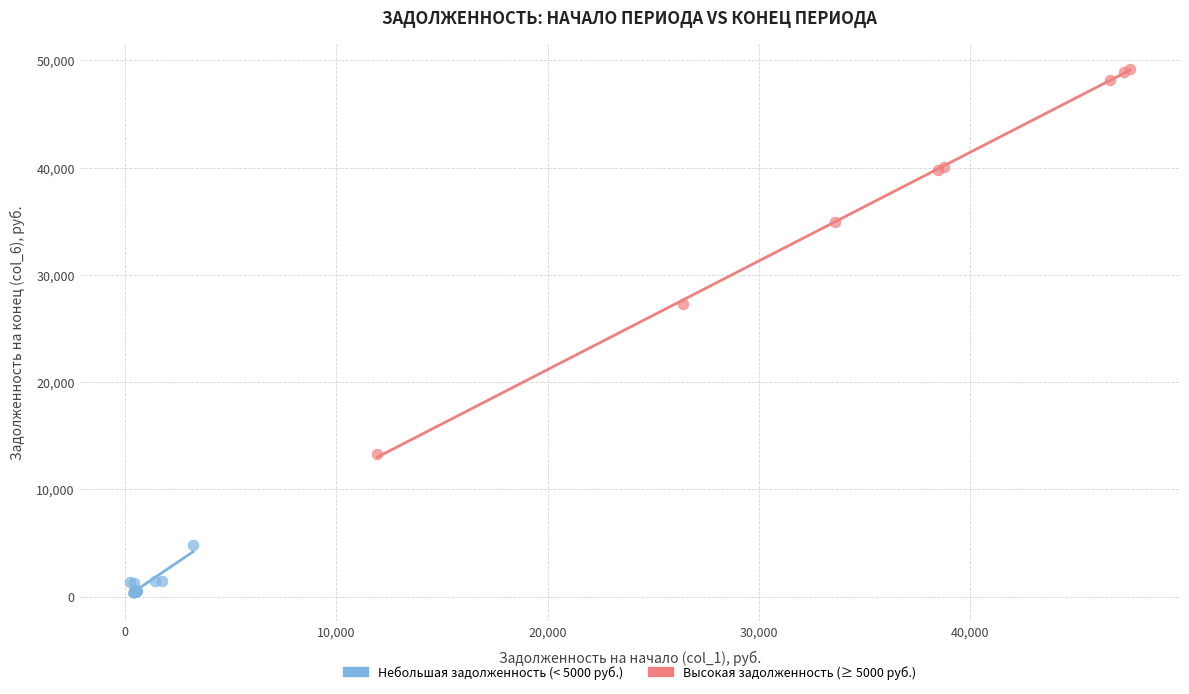

Which series reaches the maximum Y coordinate?

Высокая задолженность (≥ 5000 руб.)